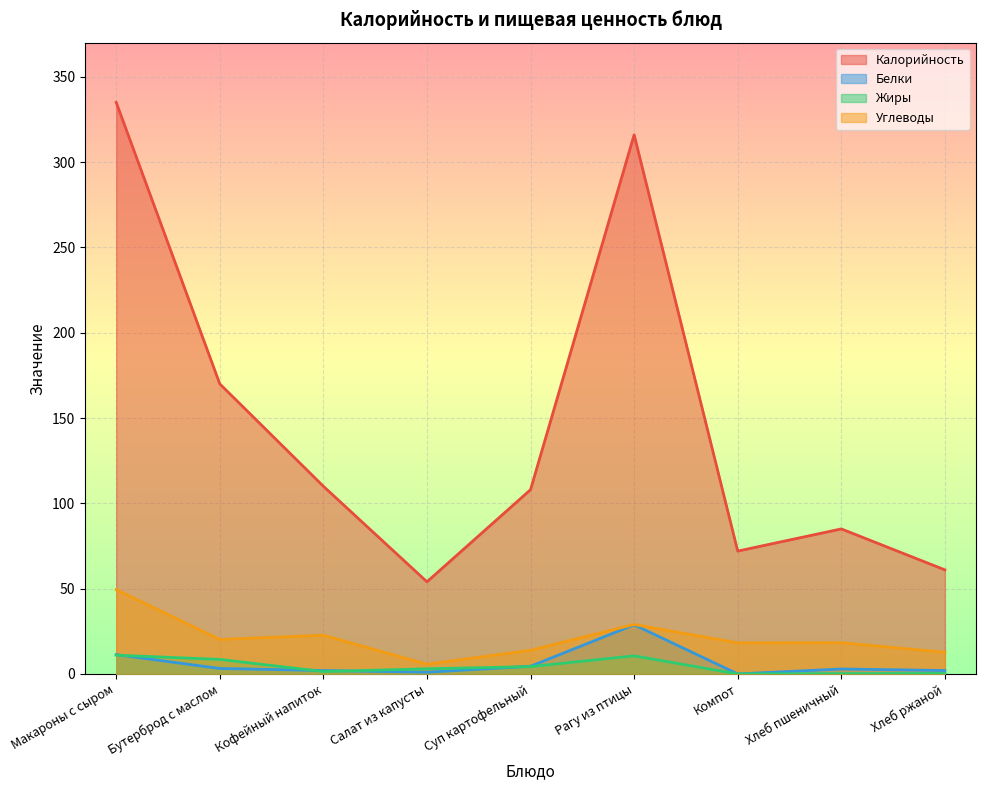

What is the label of the 6th point from the right?

Салат из капусты